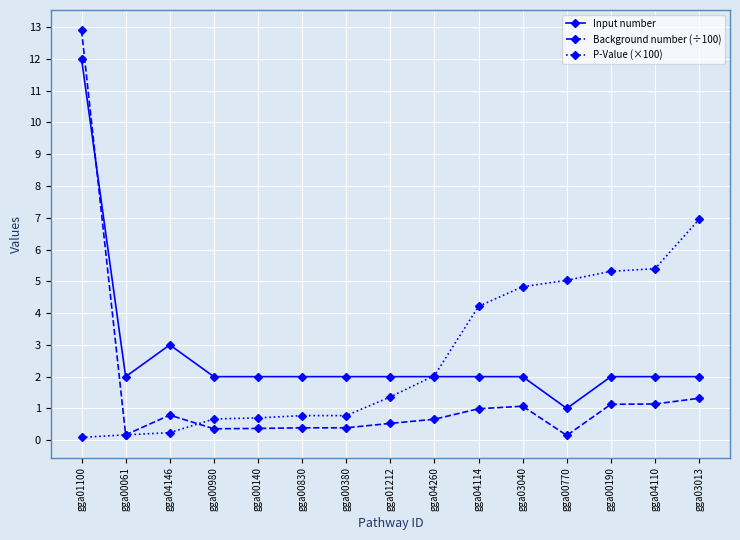

Count the number of categories in the chart.

15